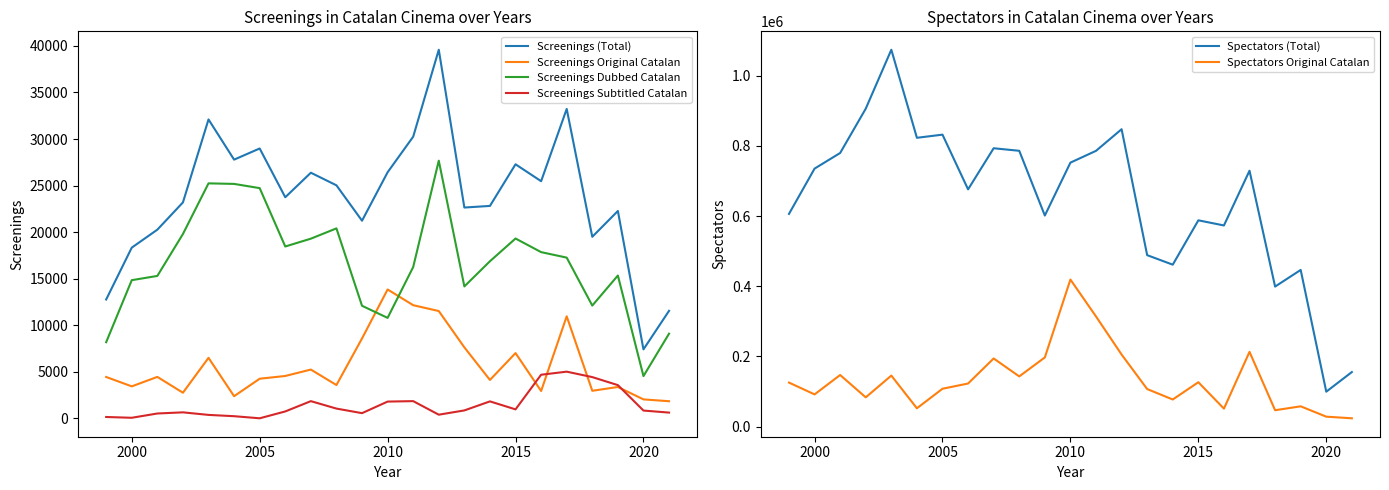

True or false: Screenings Original Catalan and Screenings (Total) cross at least once.

False